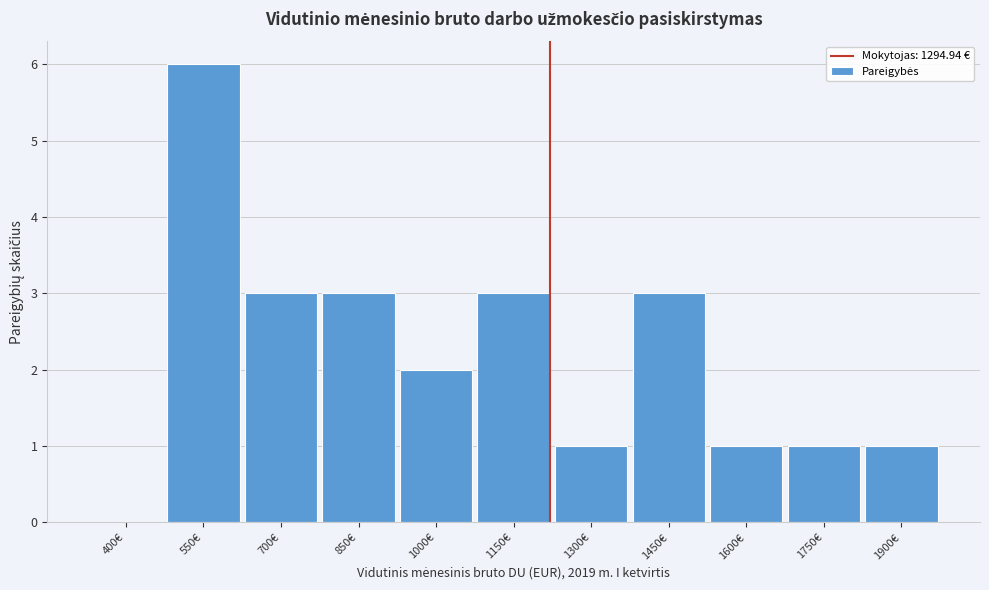

Reading left to right, list all the values displayed in this chart.

400€=0	550€=6	700€=3	850€=3	1000€=2	1150€=3	1300€=1	1450€=3	1600€=1	1750€=1	1900€=1